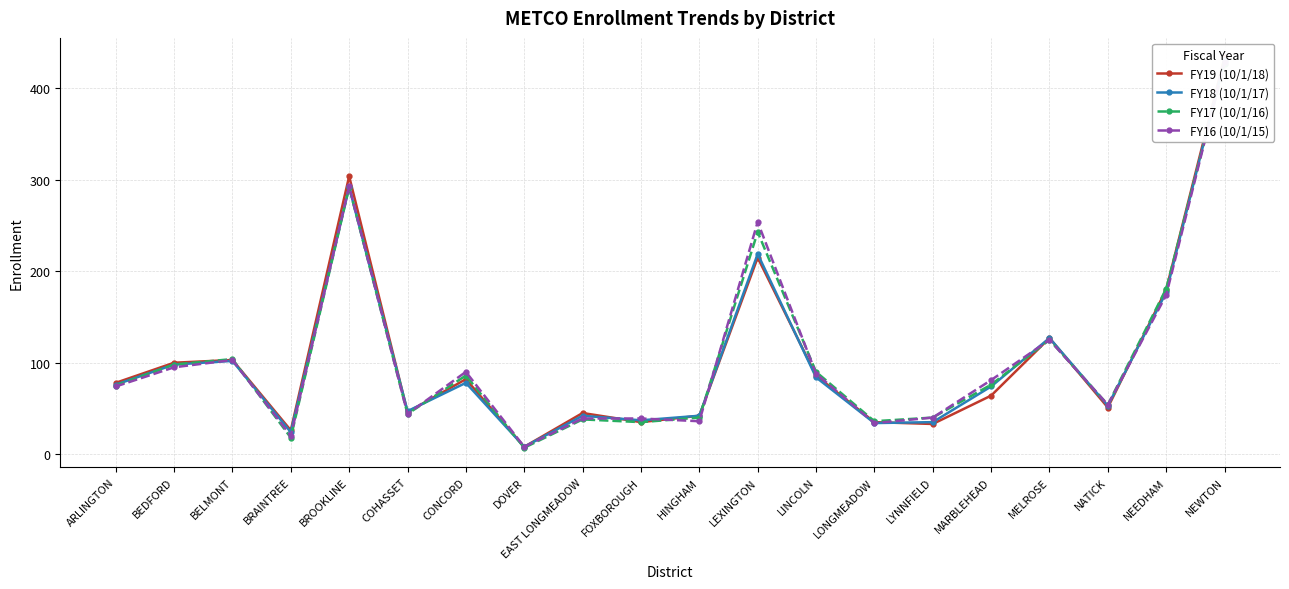

Read the FY19 (10/1/18) value at LINCOLN.

86